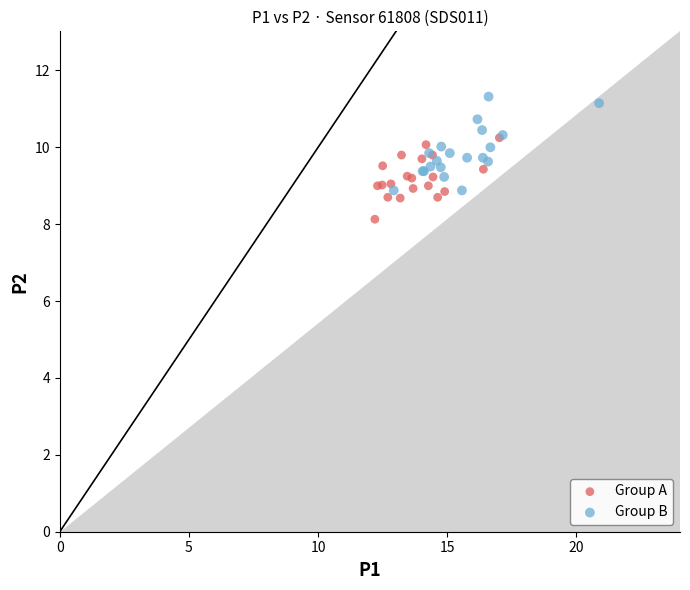

What are all the series names shown in the legend?

Group A, Group B